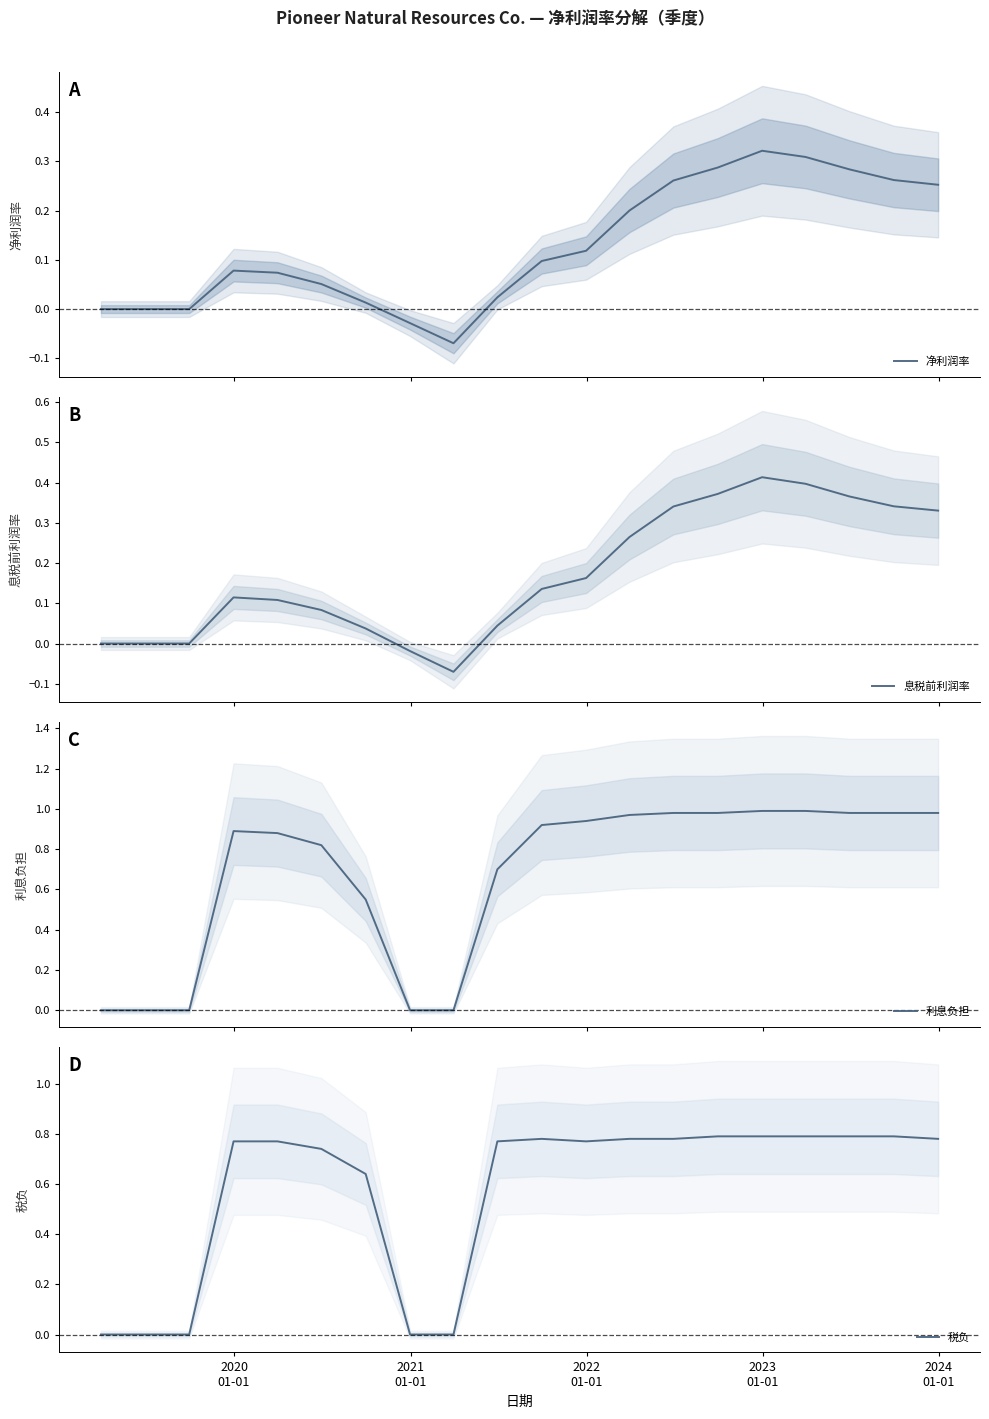

How many values in 利息负担 are above zero?

15